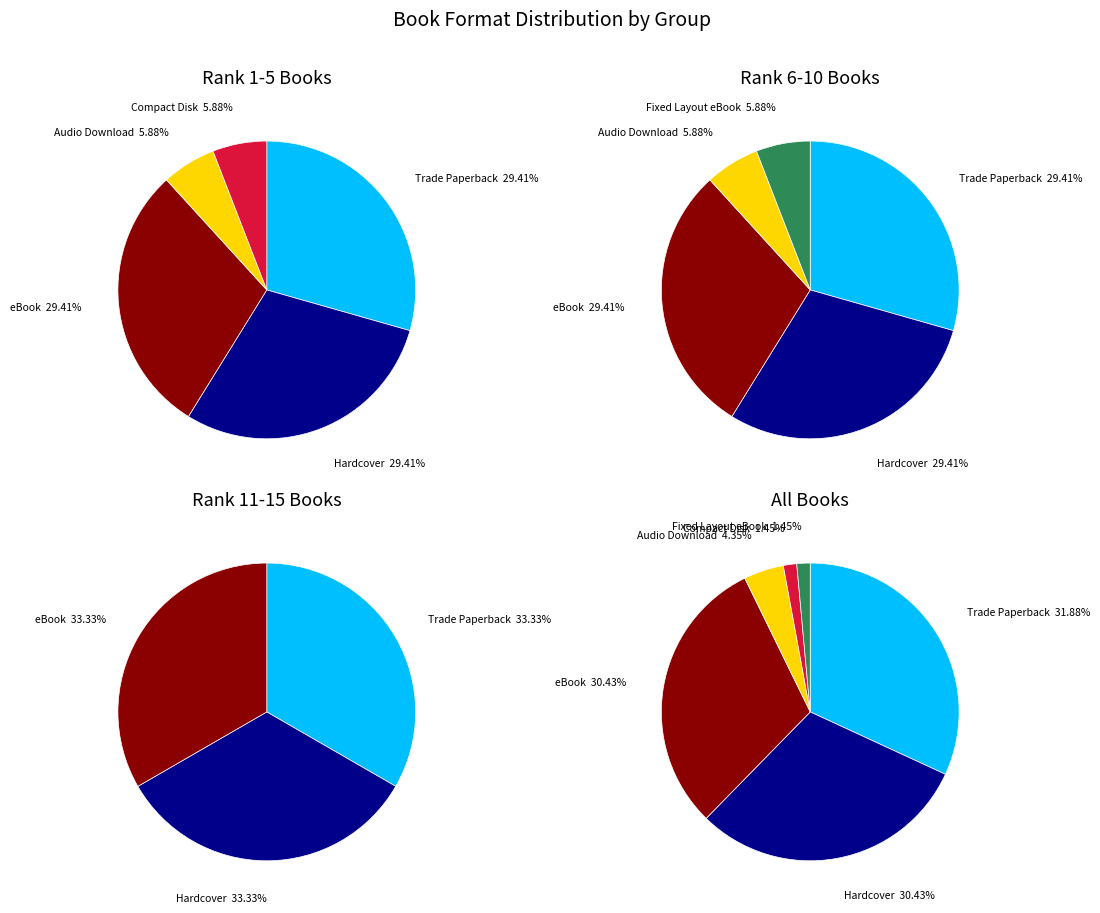

Which slice is the smallest?

Compact Disk